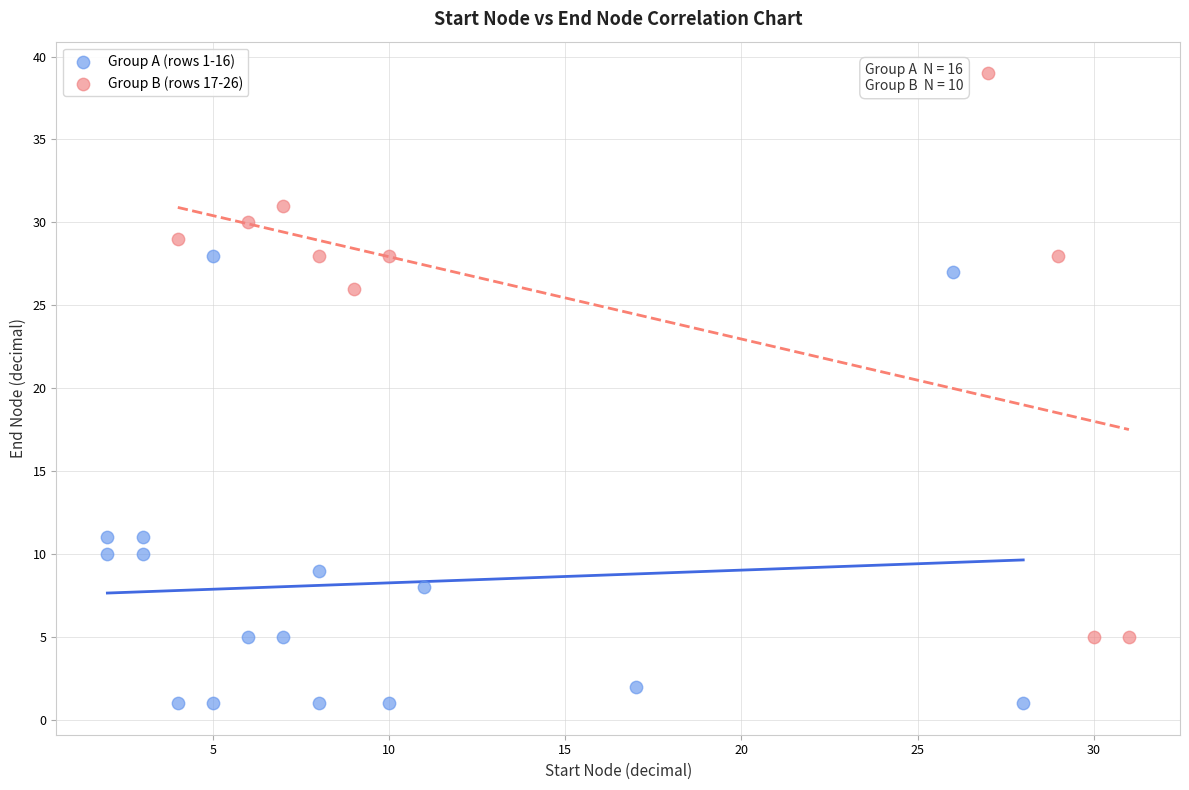

Which series has the largest Y range (max minus min)?

Group B (rows 17-26)